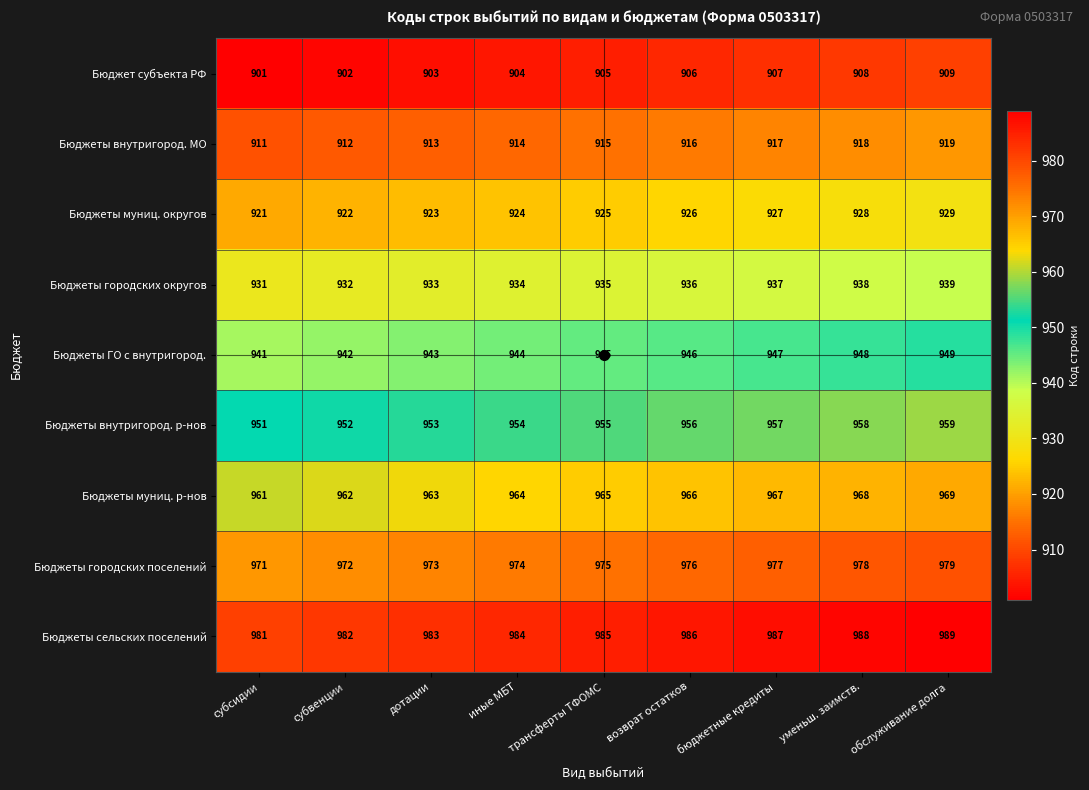

At which label does Бюджеты муниц. р-нов reach its peak?

обслуживание долга